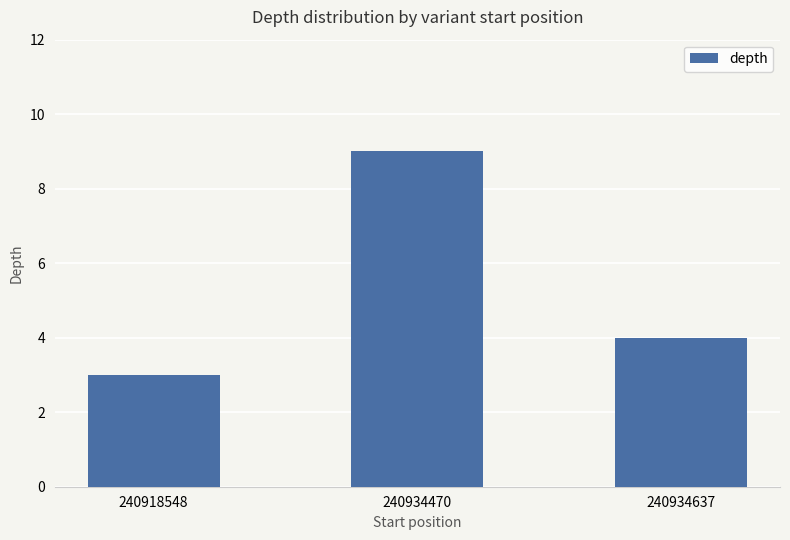

Count the number of categories in the chart.

3